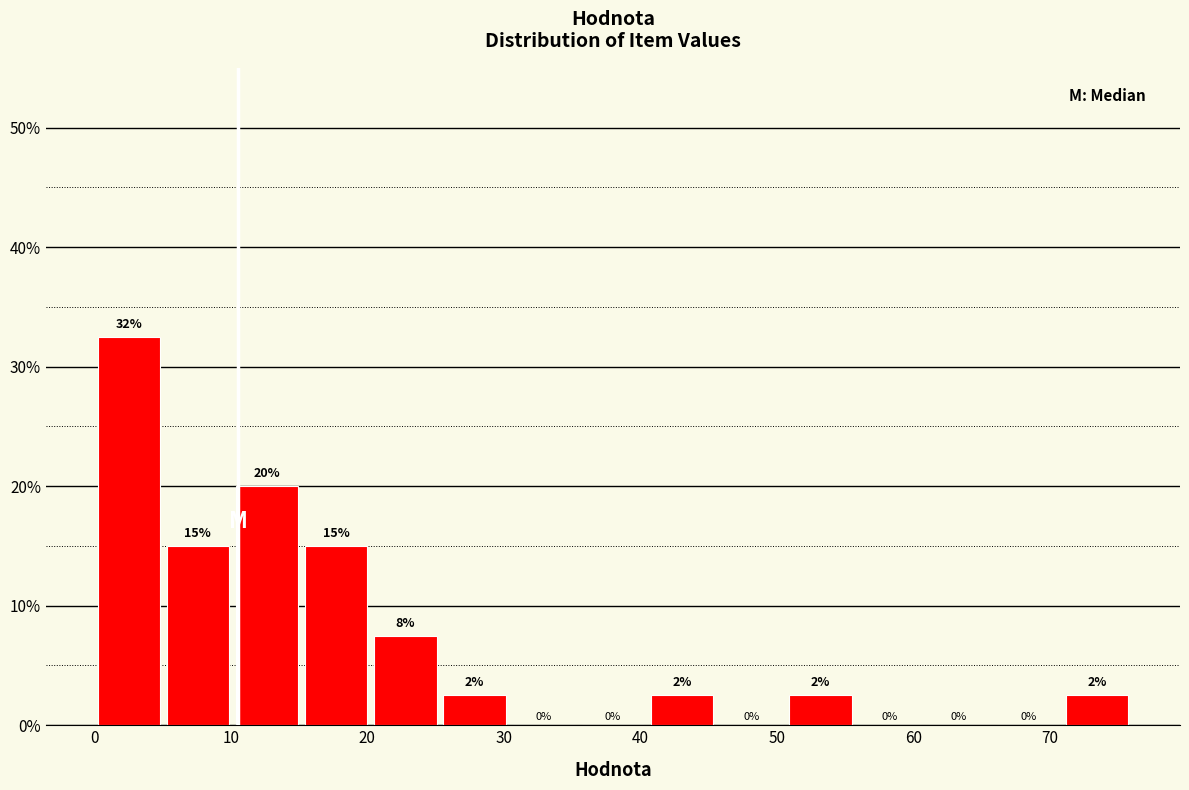

Over which range of the x-axis is the bar tallest?

0 to 5